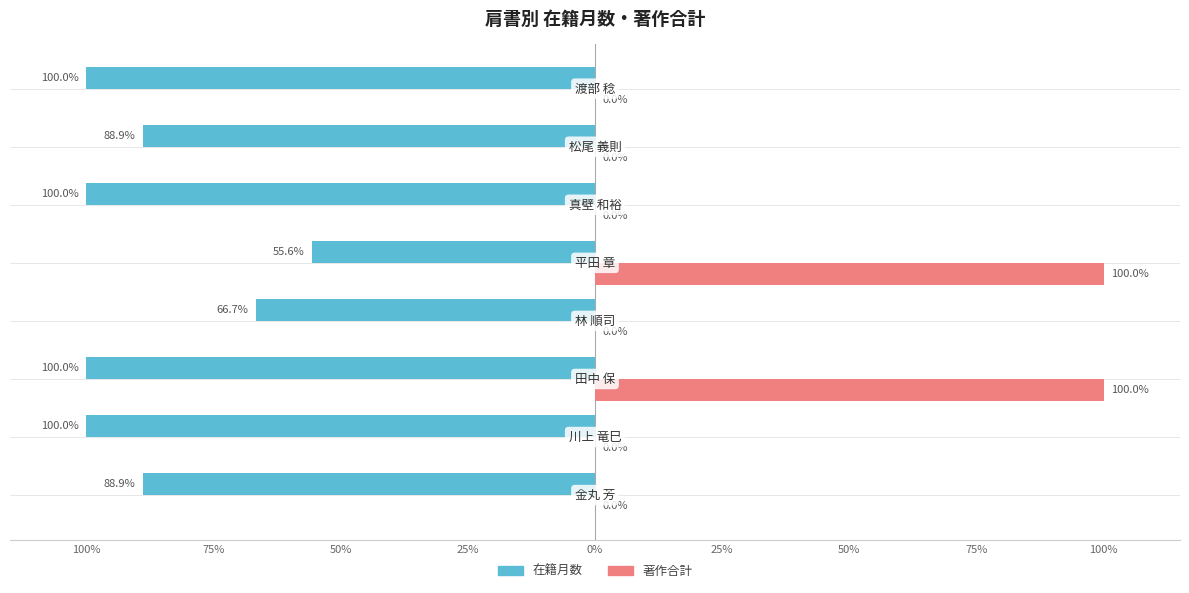

What is the minimum value shown in the chart?

-100.0